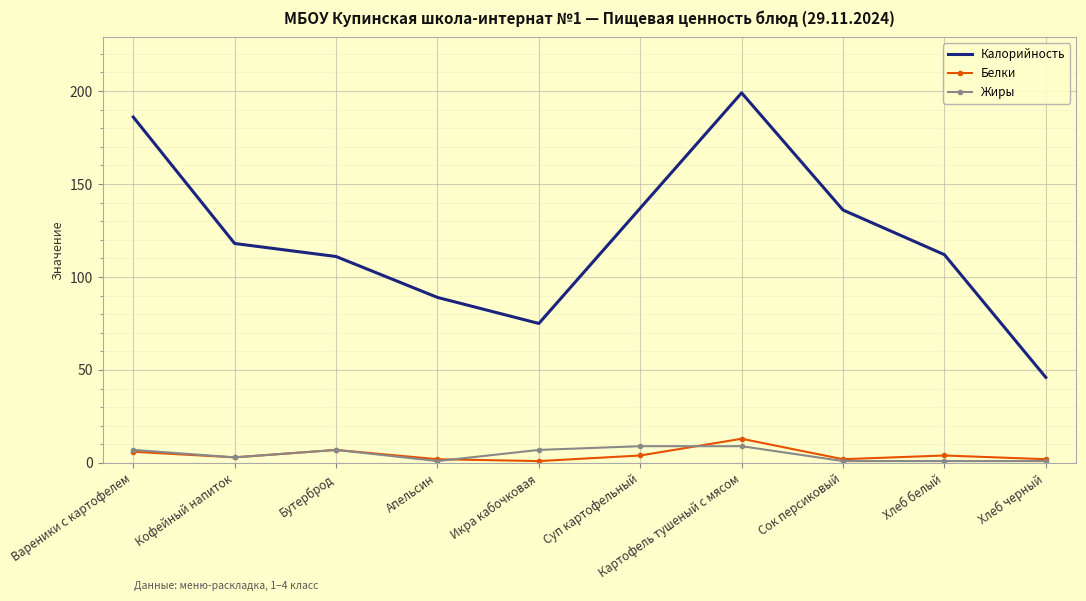

What is the approximate value of Жиры at Вареники с картофелем?

7